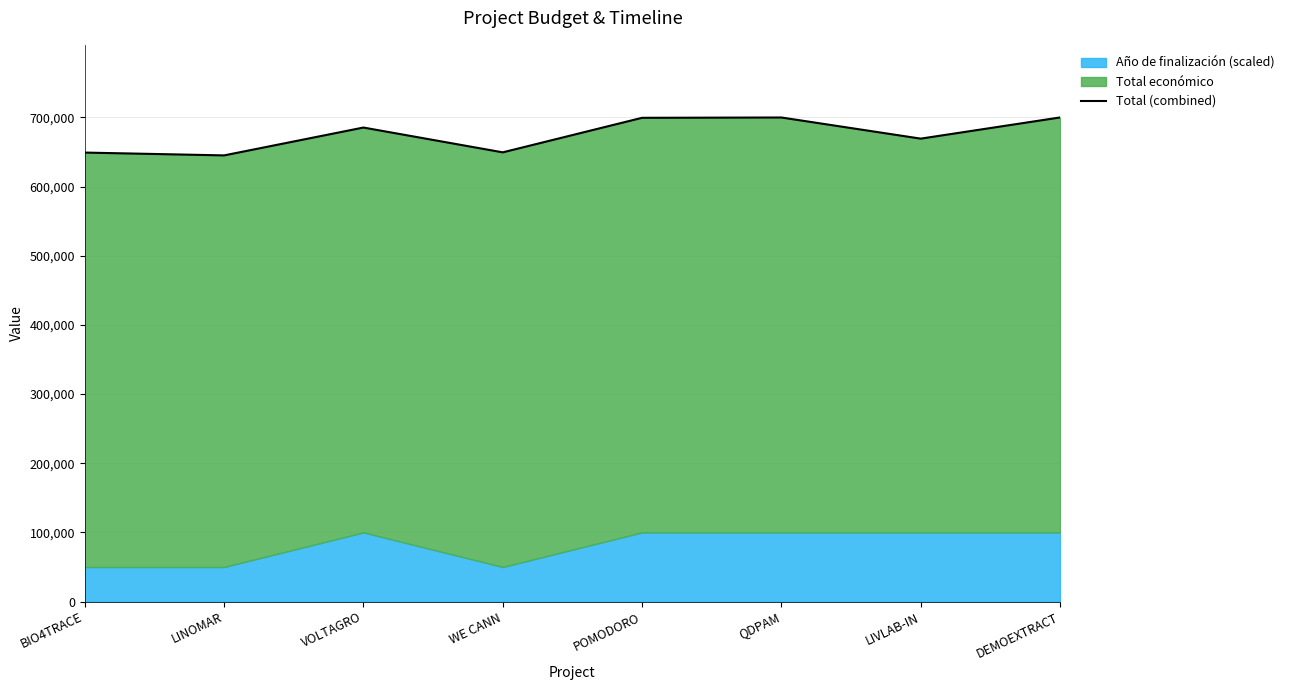

True or false: the data shows 904220 at LINOMAR.

False